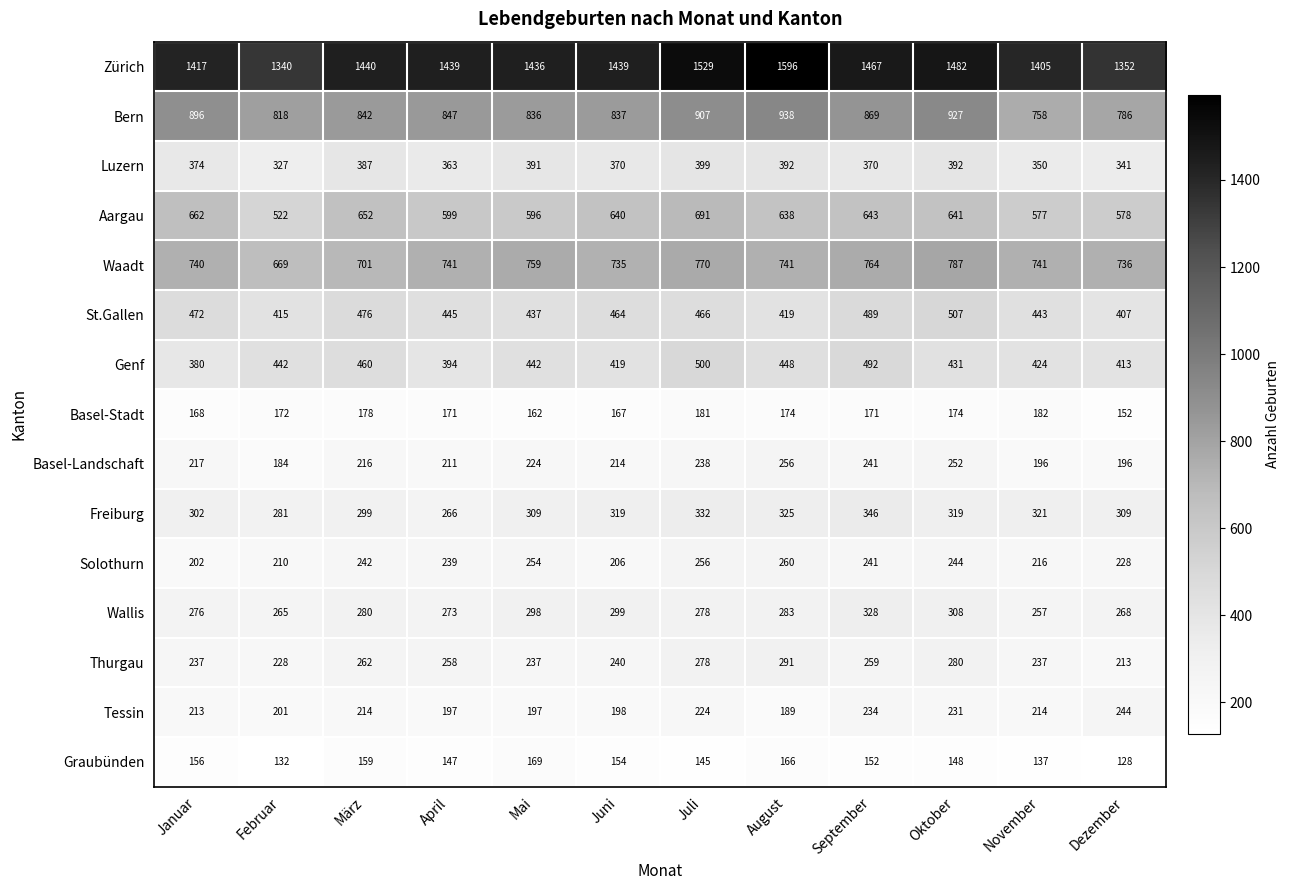

What is the difference between the maximum and minimum values in the Basel-Stadt series?

30